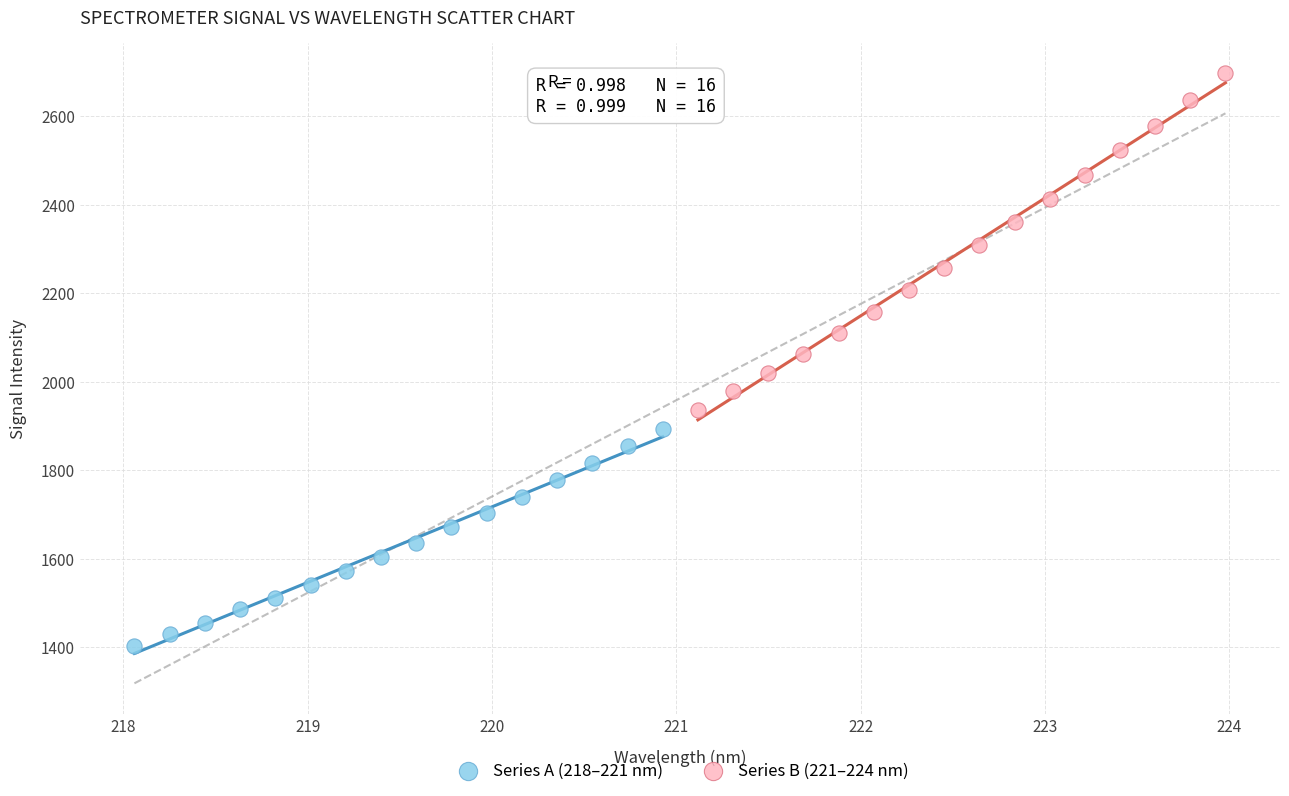

Which series reaches the minimum Y coordinate?

Series A (218–221 nm)